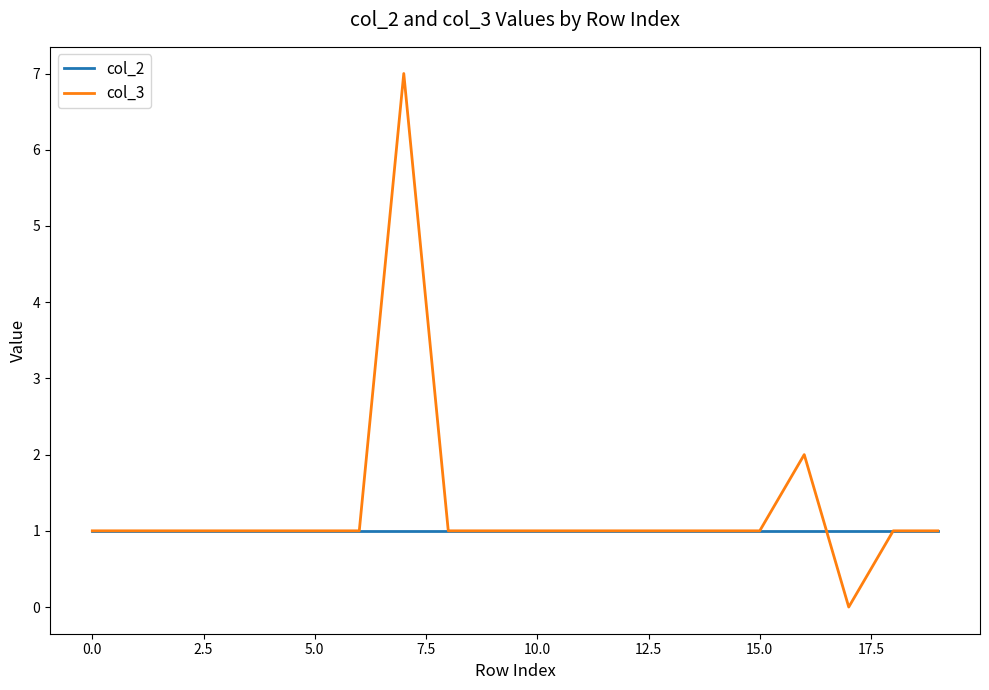

Rank the series by their maximum value, from highest to lowest.

col_3, col_2